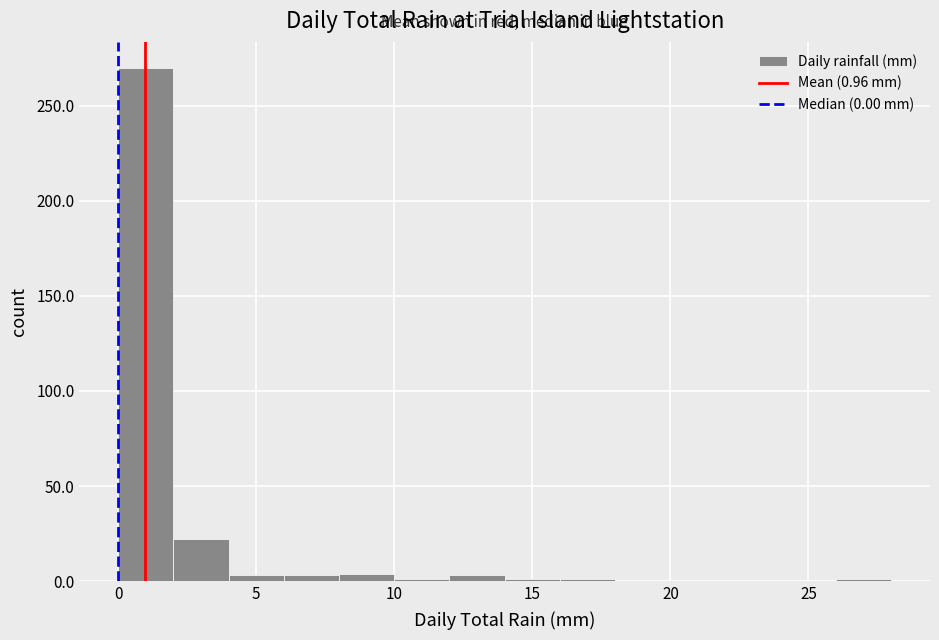

Over which range of the x-axis is the bar tallest?

0 to 2